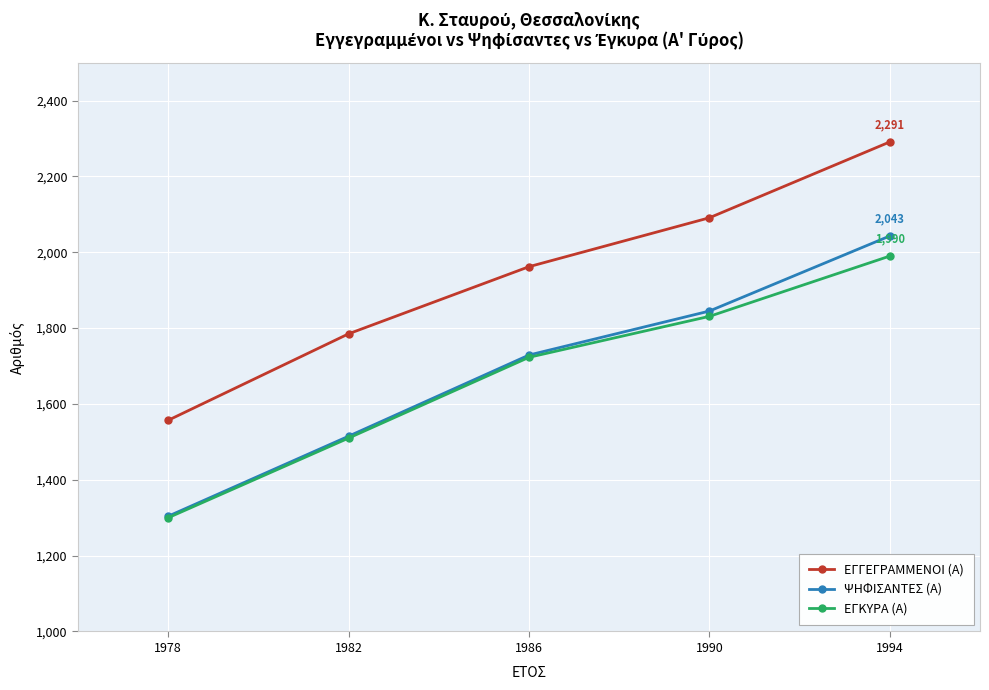

True or false: ΕΓΓΕΓΡΑΜΜΕΝΟΙ (Α) and ΨΗΦΙΣΑΝΤΕΣ (Α) intersect in this chart.

False